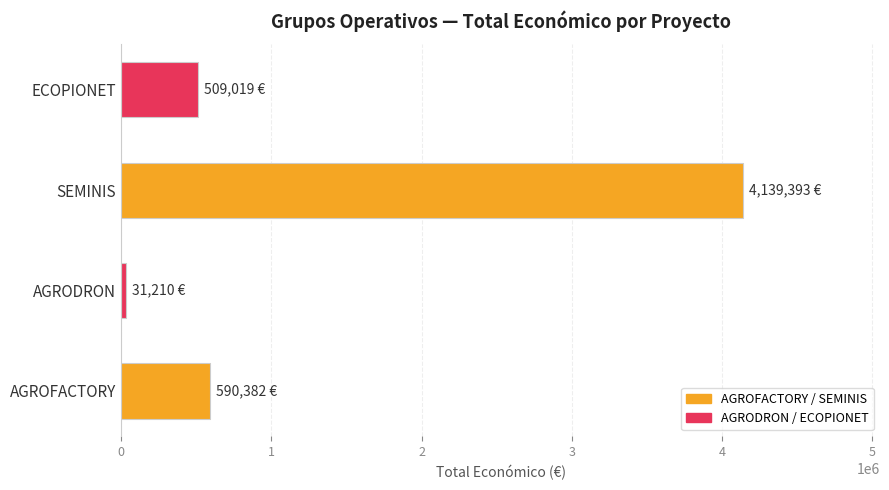

What is the average value?

1317501